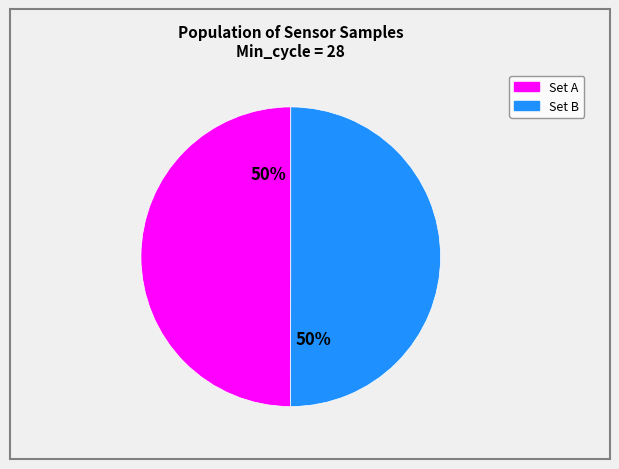

To the nearest percent, what is the average slice percentage?

50%